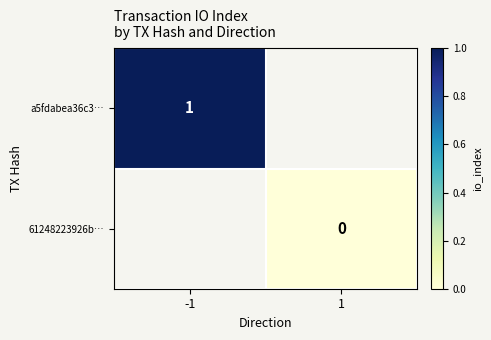

True or false: a5fdabea36c3… has a value of 0 at -1.

False